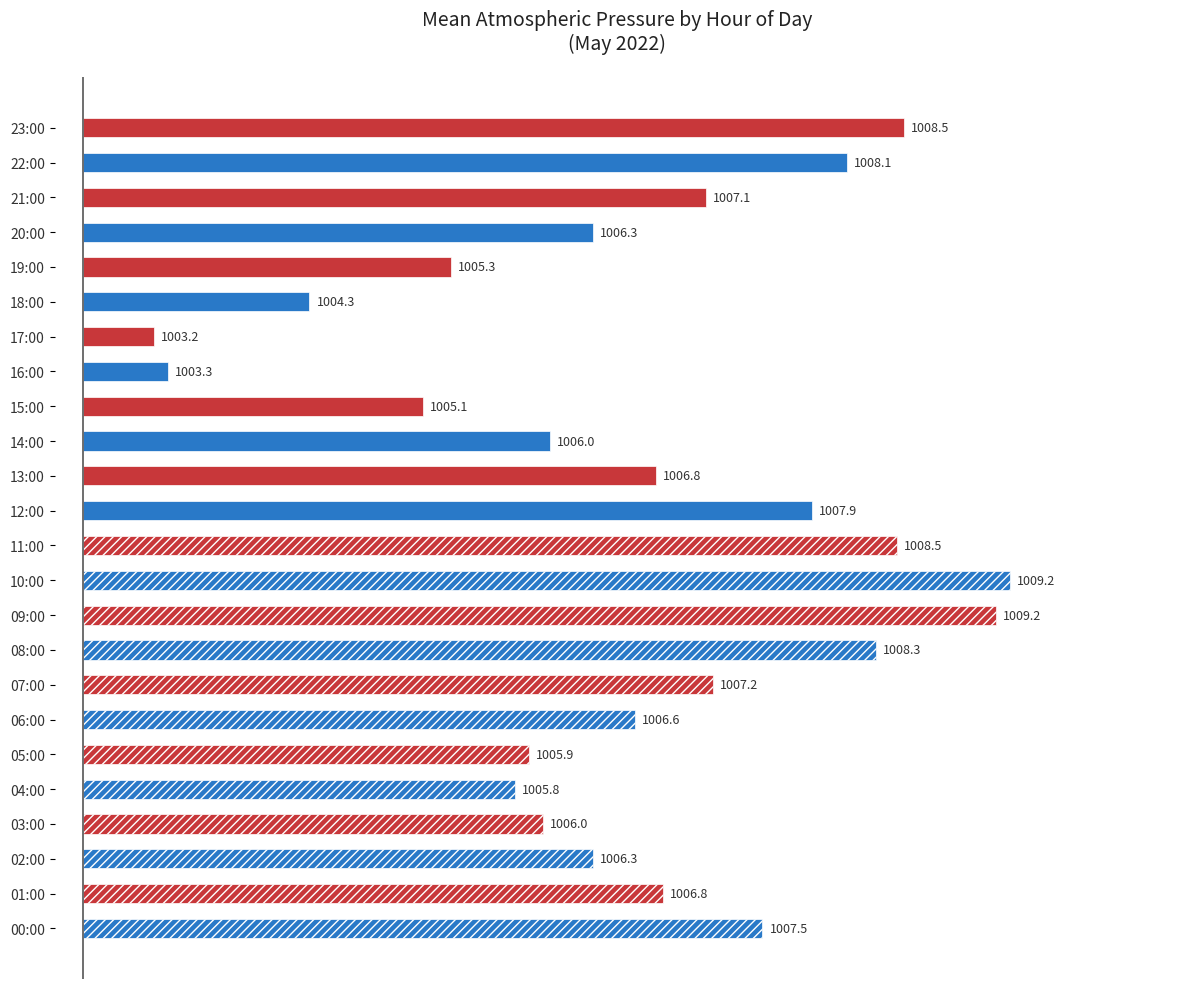

List the labels in order of value, largest first.

10:00, 09:00, 23:00, 11:00, 08:00, 22:00, 12:00, 00:00, 07:00, 21:00, 01:00, 13:00, 06:00, 02:00, 20:00, 14:00, 03:00, 05:00, 04:00, 19:00, 15:00, 18:00, 16:00, 17:00